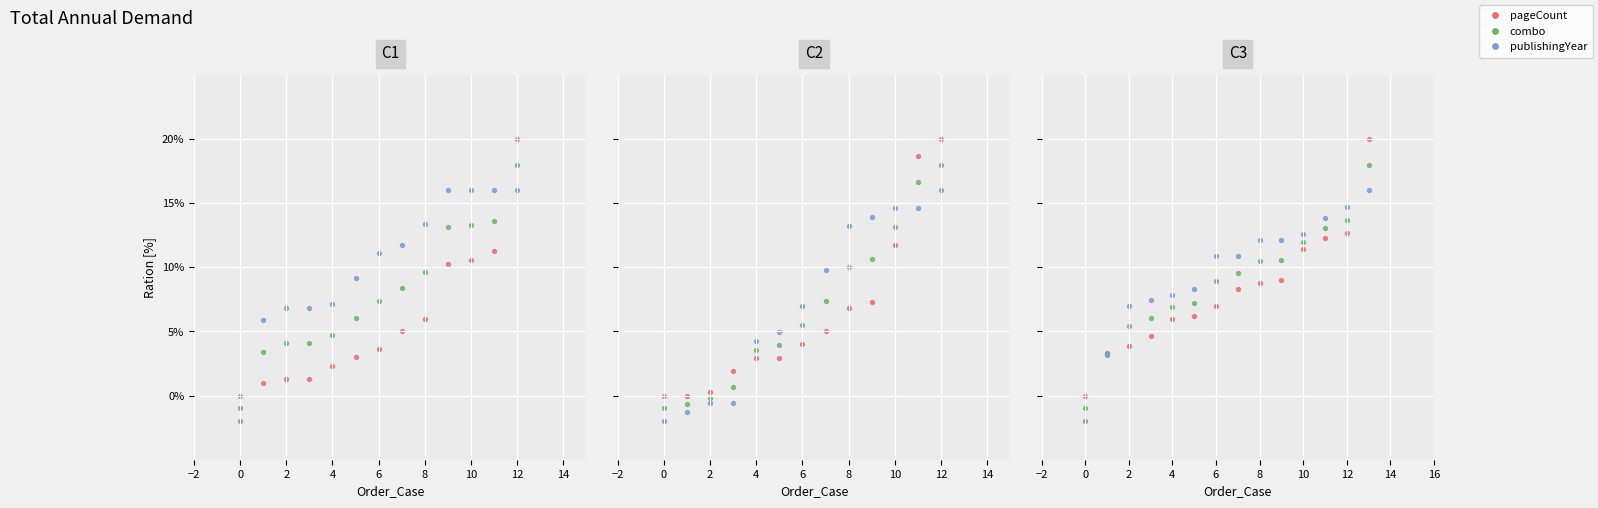

Which series has the largest Y range (max minus min)?

pageCount